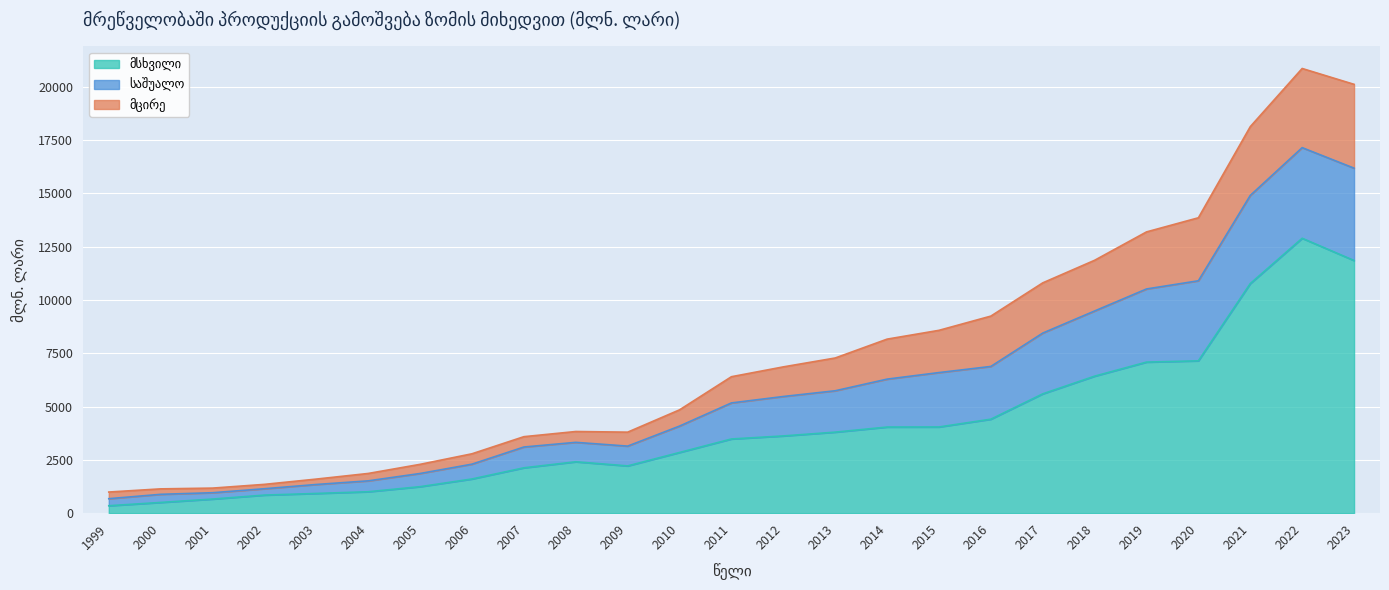

What is the total value across all series at 2015?

8577.8